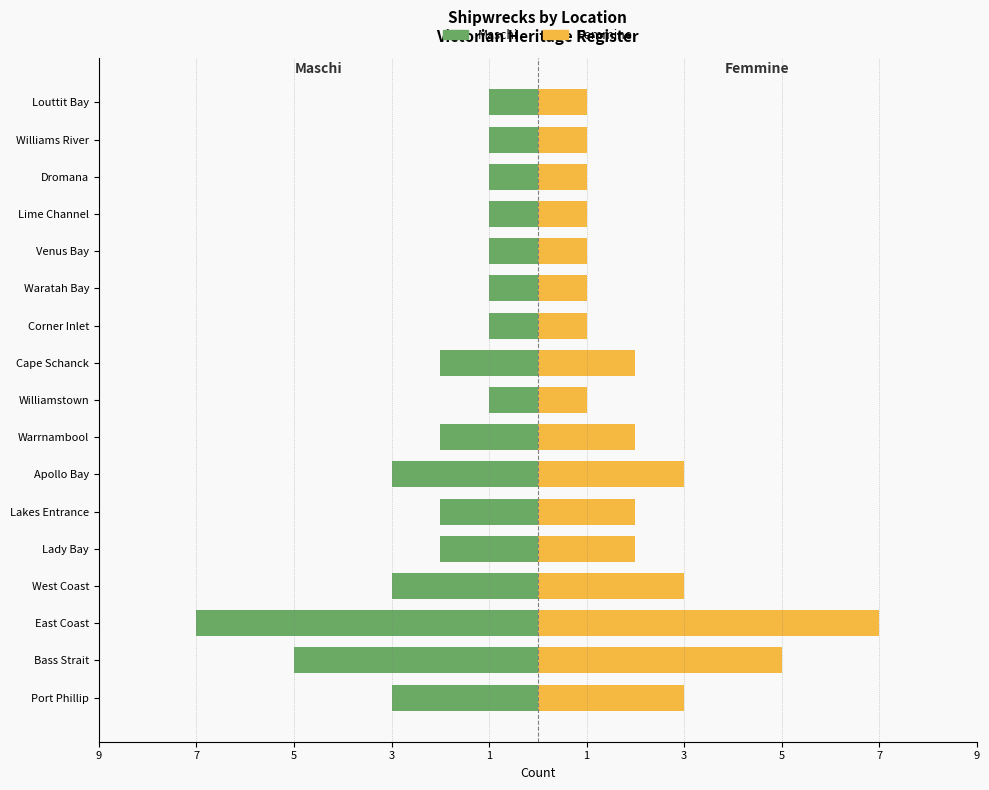

What is the difference between the maximum and minimum values in the Femmine series?

6